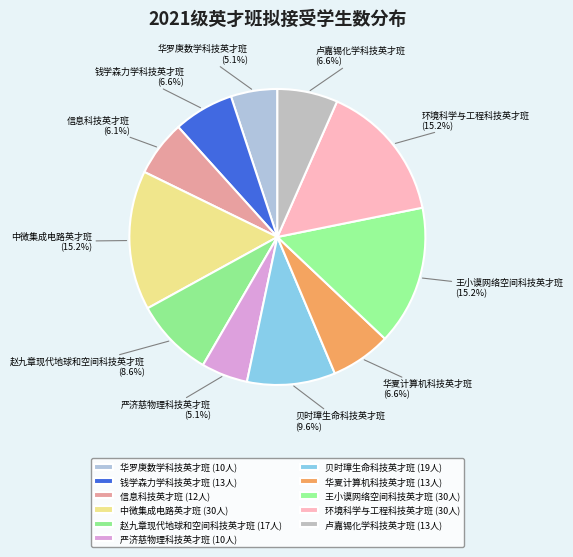

What percentage is the 华夏计算机科技英才班 slice, to the nearest percent?

7%